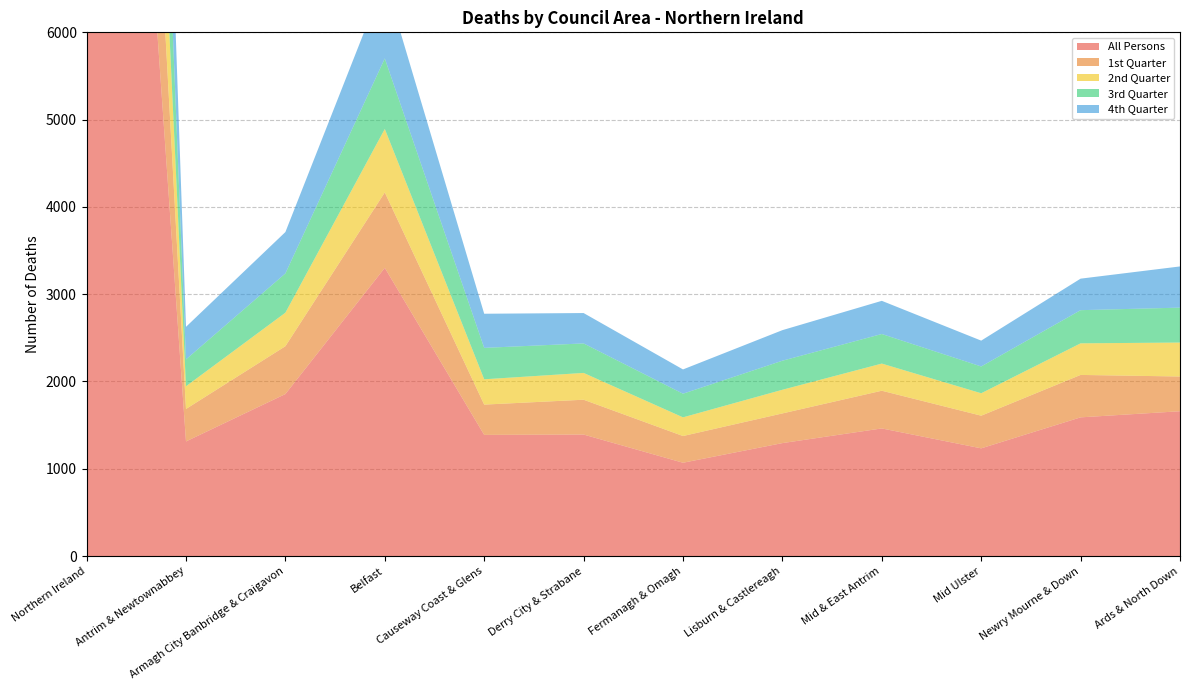

Reading right to left, list all the values displayed in this chart.

All Persons: Ards & North Down=1659	Newry Mourne & Down=1589	Mid Ulster=1234	Mid & East Antrim=1462	Lisburn & Castlereagh=1294	Fermanagh & Omagh=1069	Derry City & Strabane=1392	Causeway Coast & Glens=1388	Belfast=3302	Armagh City Banbridge & Craigavon=1856	Antrim & Newtownabbey=1313	Northern Ireland=17558
1st Quarter: Ards & North Down=398	Newry Mourne & Down=486	Mid Ulster=374	Mid & East Antrim=432	Lisburn & Castlereagh=340	Fermanagh & Omagh=306	Derry City & Strabane=399	Causeway Coast & Glens=347	Belfast=864	Armagh City Banbridge & Craigavon=548	Antrim & Newtownabbey=372	Northern Ireland=4866
2nd Quarter: Ards & North Down=389	Newry Mourne & Down=362	Mid Ulster=257	Mid & East Antrim=311	Lisburn & Castlereagh=271	Fermanagh & Omagh=214	Derry City & Strabane=307	Causeway Coast & Glens=290	Belfast=727	Armagh City Banbridge & Craigavon=384	Antrim & Newtownabbey=260	Northern Ireland=3772
3rd Quarter: Ards & North Down=400	Newry Mourne & Down=380	Mid Ulster=307	Mid & East Antrim=339	Lisburn & Castlereagh=333	Fermanagh & Omagh=271	Derry City & Strabane=338	Causeway Coast & Glens=360	Belfast=808	Armagh City Banbridge & Craigavon=450	Antrim & Newtownabbey=308	Northern Ireland=4294
4th Quarter: Ards & North Down=472	Newry Mourne & Down=361	Mid Ulster=296	Mid & East Antrim=380	Lisburn & Castlereagh=350	Fermanagh & Omagh=278	Derry City & Strabane=348	Causeway Coast & Glens=391	Belfast=903	Armagh City Banbridge & Craigavon=474	Antrim & Newtownabbey=373	Northern Ireland=4626